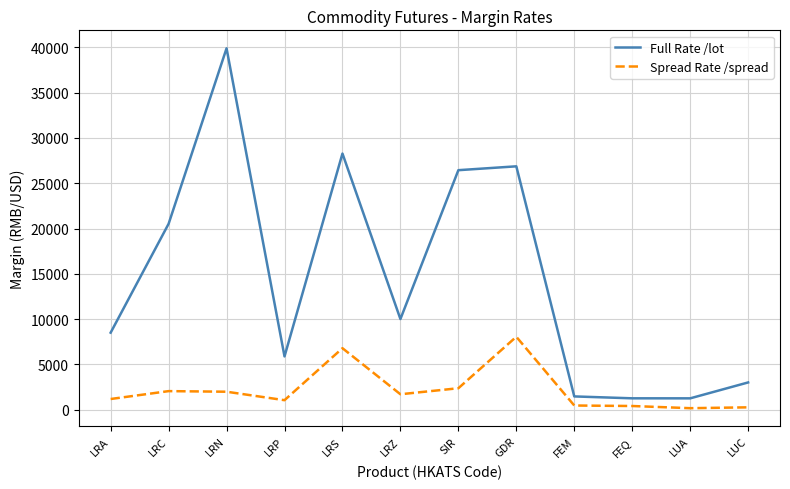

The Spread Rate /spread series shows 717 at SIR. True or false?

False